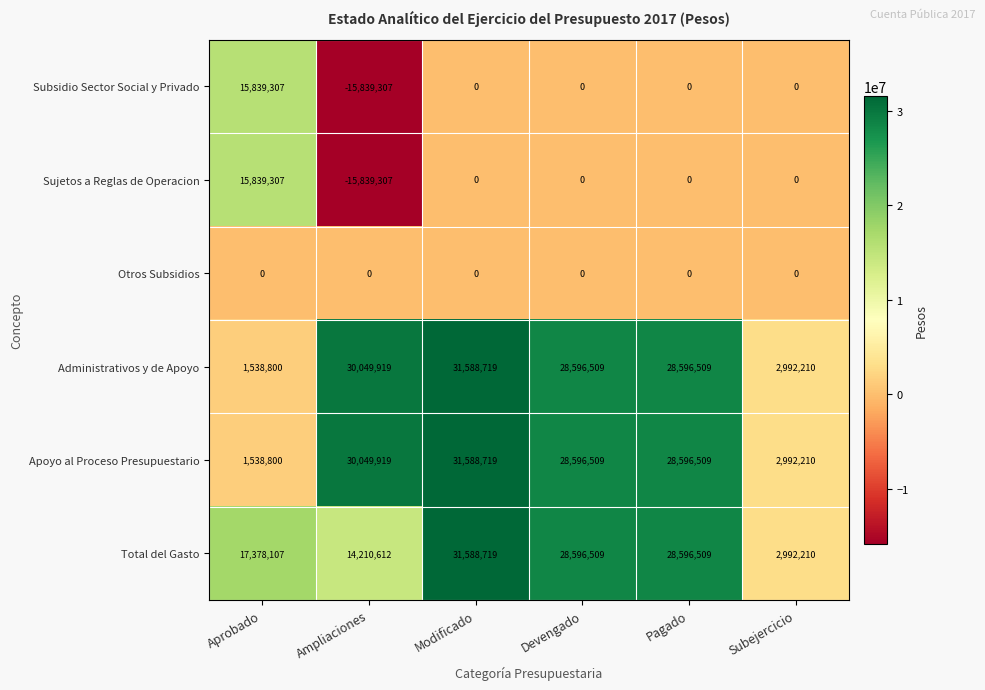

What is the spread (max minus min) of values at Aprobado?

17378107